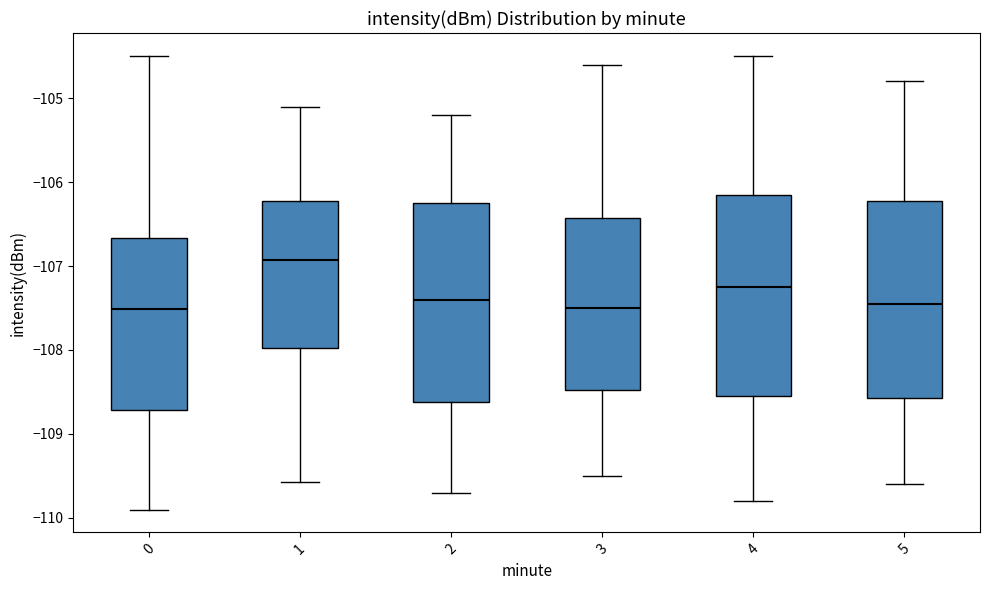

Which box's median line is the highest?

1